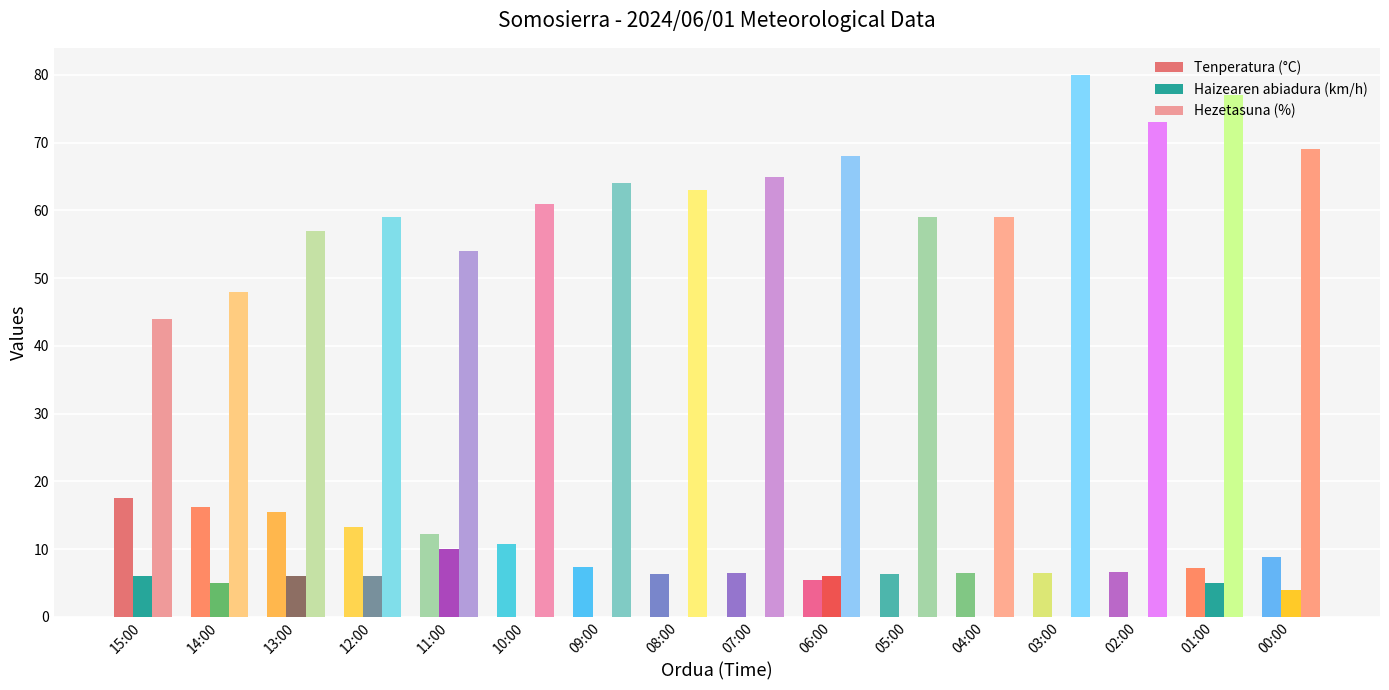

How many groups of bars are there?

16